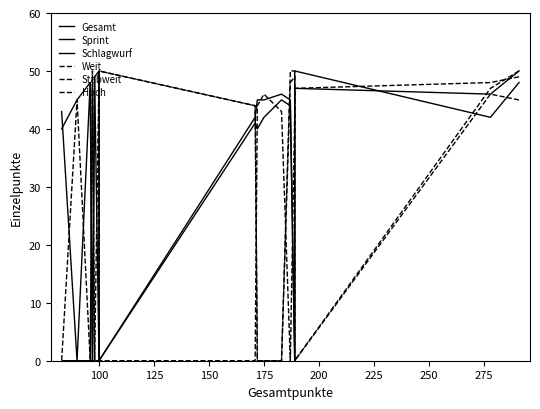

True or false: Gesamt and Stabweit intersect in this chart.

False